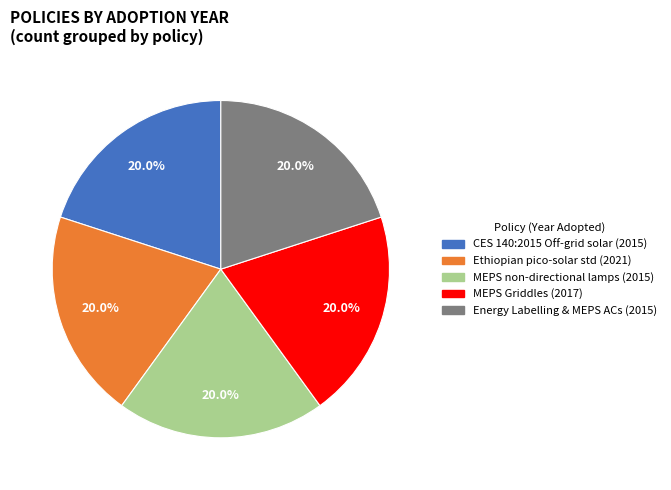

How many segments does this pie chart have?

5